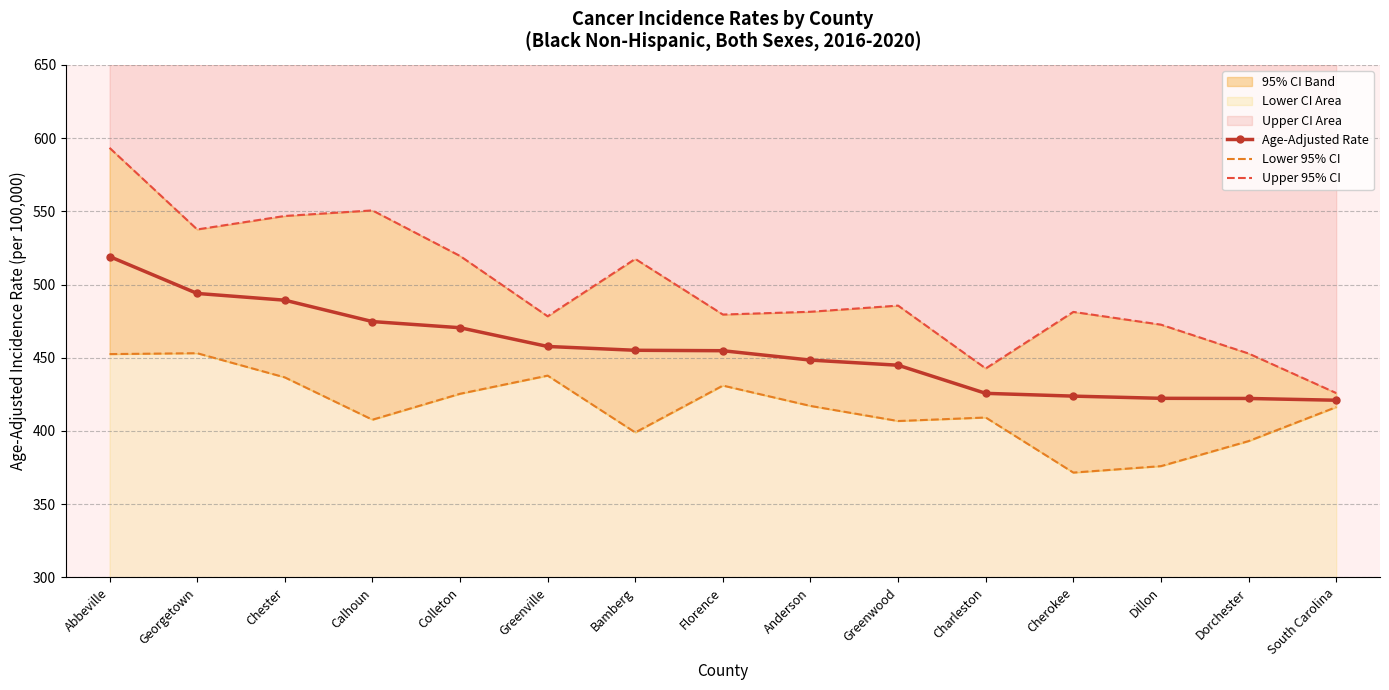

The Upper 95% CI series shows 517.5 at Bamberg. True or false?

True